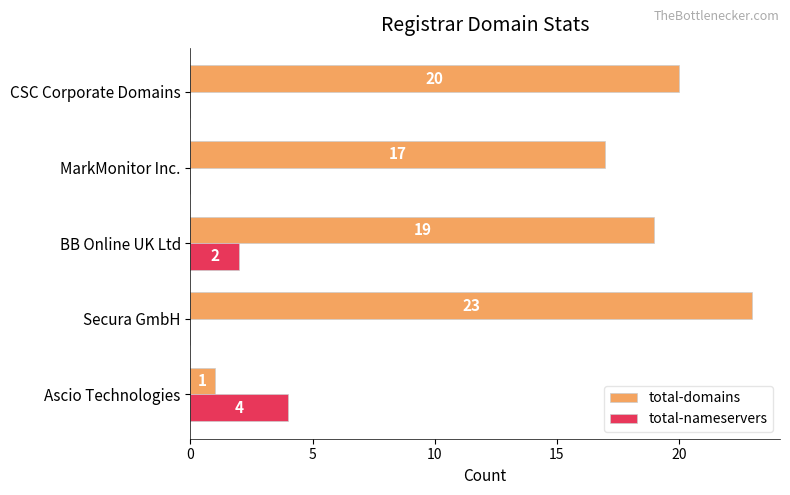

Count the number of categories in the chart.

5